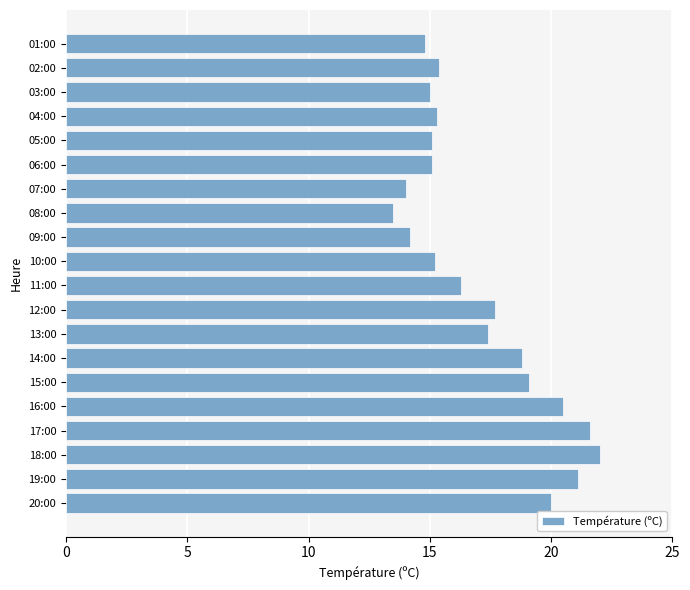

What is the change in value from 18:00 to 01:00?

-7.2